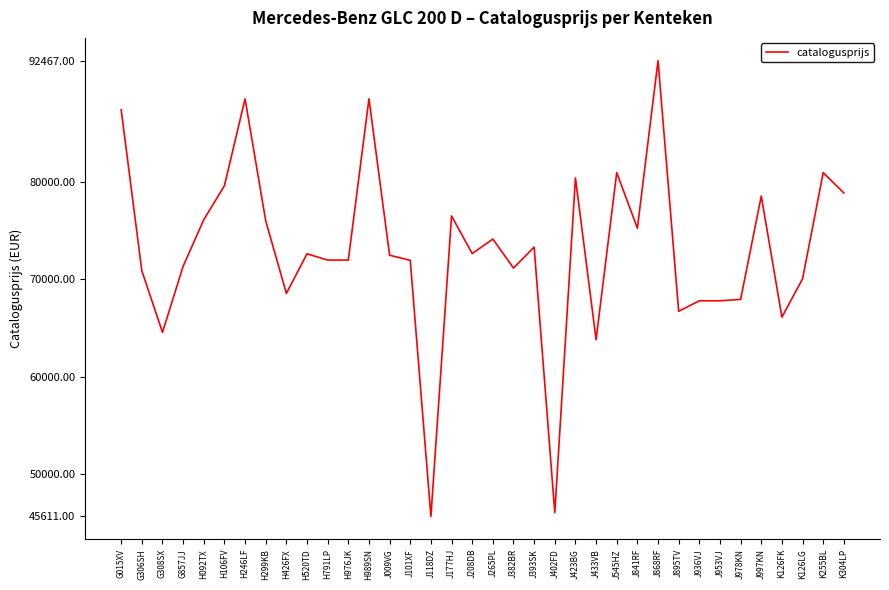

Read the value at J177HJ.

76503